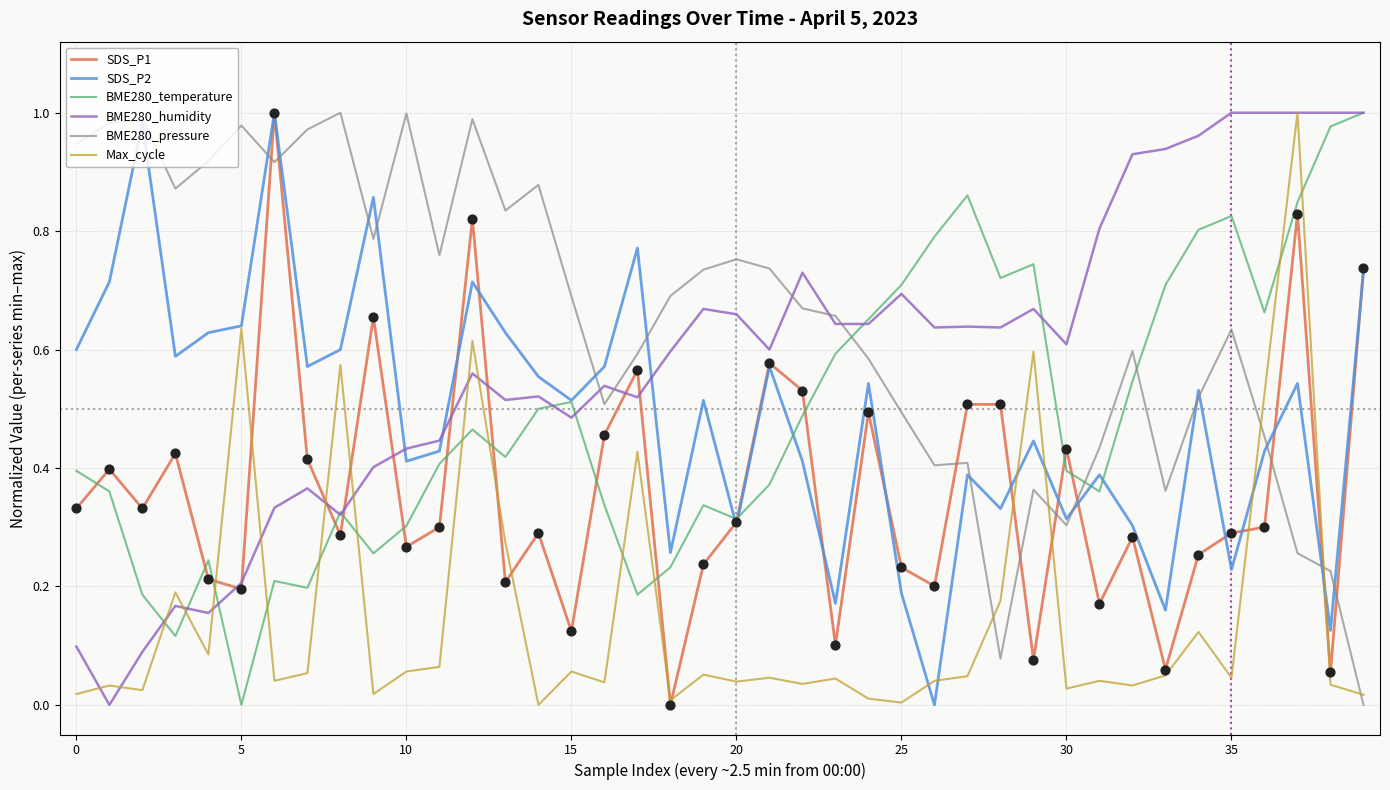

Which series has the largest total across all categories?

BME280_pressure